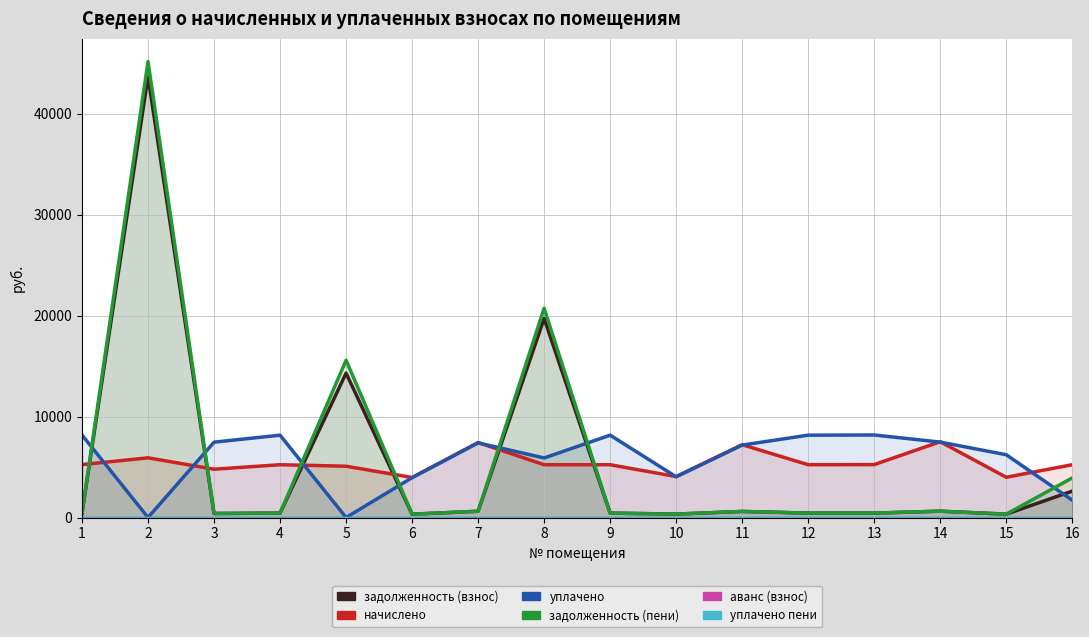

Reading left to right, what are all the values shown in this chart?

задолженность (взнос): 1=436.5	2=43681.6	3=398.6	4=435.6	5=14303.1	6=330.2	7=618.8	8=19712.3	9=435.6	10=337.8	11=600.7	12=435.6	13=436.5	14=625.4	15=332.1	16=2613.5
начислено: 1=5238.5	2=5910.4	3=4783.0	4=5227.1	5=5079.0	6=3963.0	7=7425.0	8=5227.1	9=5227.1	10=4054.1	11=7208.6	12=5227.1	13=5238.5	14=7504.7	15=3985.8	16=5227.1
уплачено: 1=8171.6	2=0.0	3=7461.0	4=8153.8	5=0.0	6=3943.9	7=7389.1	8=5898.3	9=8153.8	10=4034.5	11=7173.8	12=8153.8	13=8171.6	14=7468.4	15=6217.5	16=1717.1
задолженность (пени): 1=436.5	2=45159.2	3=398.6	4=435.6	5=15572.9	6=330.2	7=618.8	8=20723.5	9=435.6	10=337.8	11=600.7	12=435.6	13=436.5	14=625.4	15=332.1	16=3920.3
аванс (взнос): 1=0.0	2=0.0	3=0.0	4=0.0	5=0.0	6=0.0	7=0.0	8=0.0	9=0.0	10=0.0	11=0.0	12=0.0	13=0.0	14=0.0	15=0.0	16=0.0
уплачено пени: 1=0.0	2=0.0	3=0.0	4=0.0	5=0.0	6=0.0	7=0.0	8=0.0	9=0.0	10=0.0	11=0.0	12=0.0	13=0.0	14=0.0	15=0.0	16=0.0